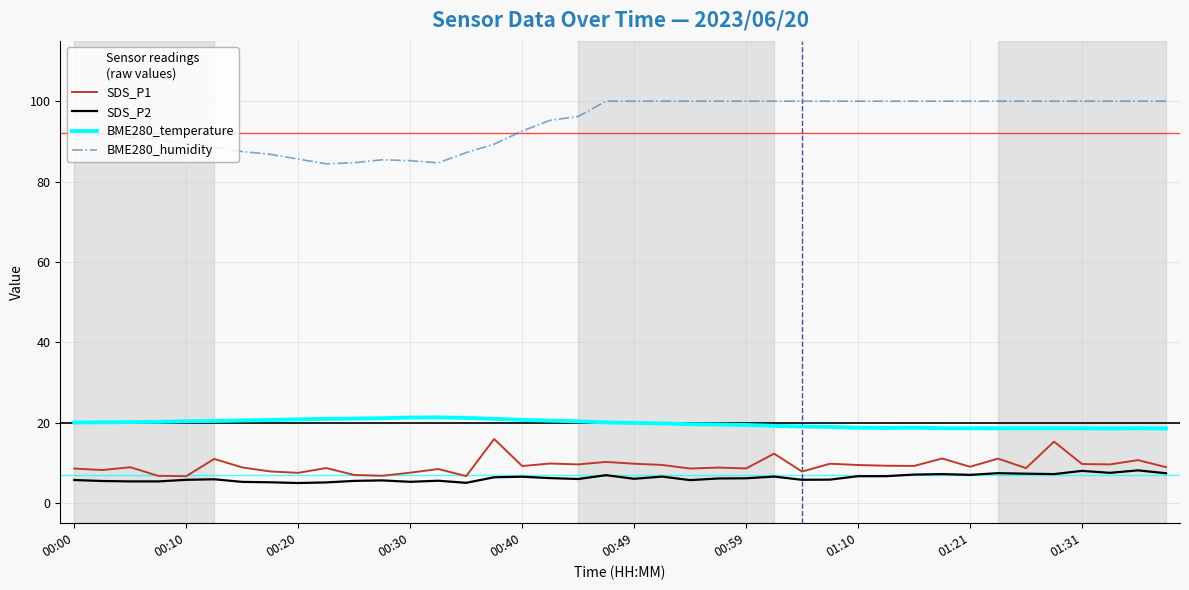

What are all the series names shown in the legend?

SDS_P1, SDS_P2, BME280_temperature, BME280_humidity